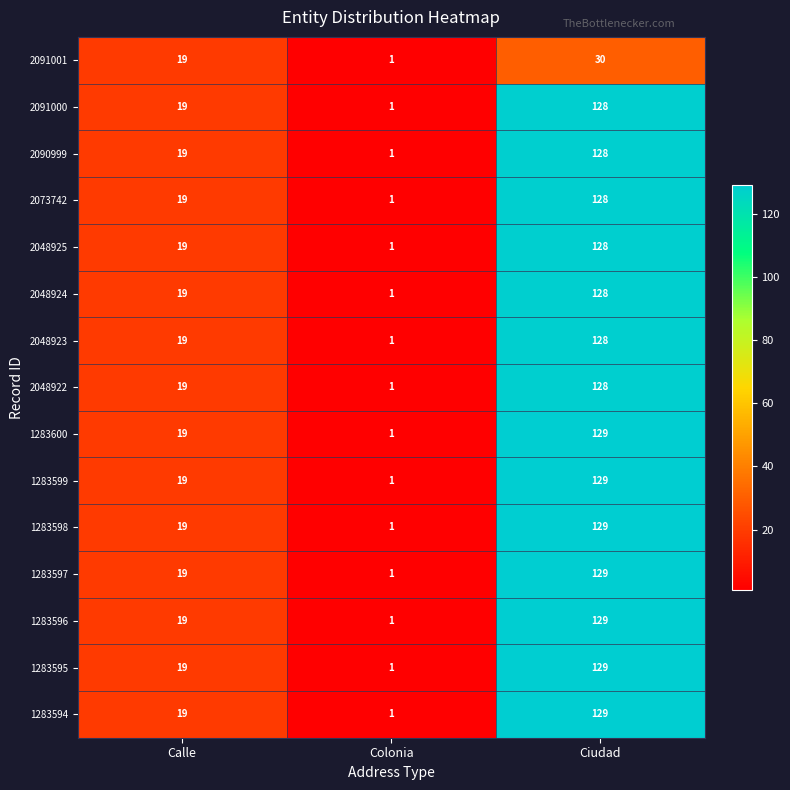

At which category does the chart reach its minimum across all series?

Colonia